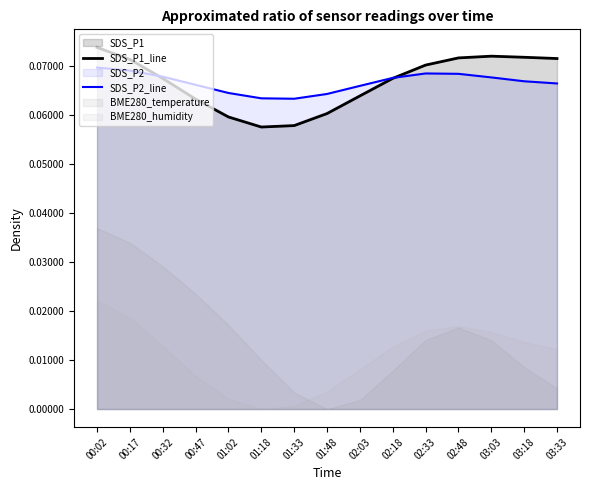

Is it true that SDS_P1_line equals 0.1 at 02:18?

False